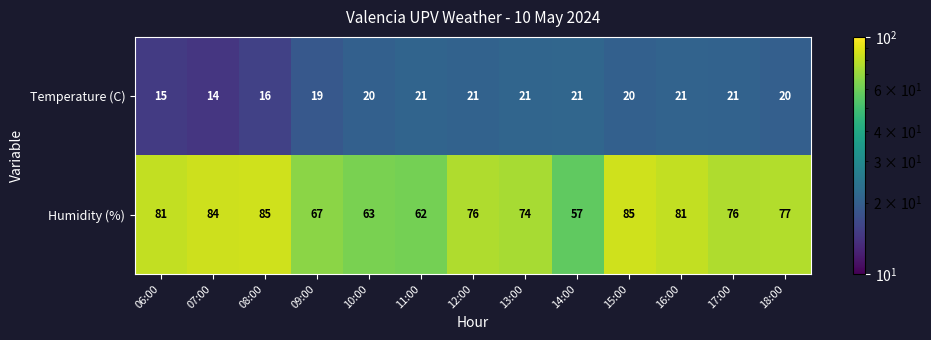

Reading right to left, list all the values displayed in this chart.

Temperature (C): 18:00=20	17:00=21	16:00=21	15:00=20	14:00=21	13:00=21	12:00=21	11:00=21	10:00=20	09:00=19	08:00=16	07:00=14	06:00=15
Humidity (%): 18:00=77	17:00=76	16:00=81	15:00=85	14:00=57	13:00=74	12:00=76	11:00=62	10:00=63	09:00=67	08:00=85	07:00=84	06:00=81